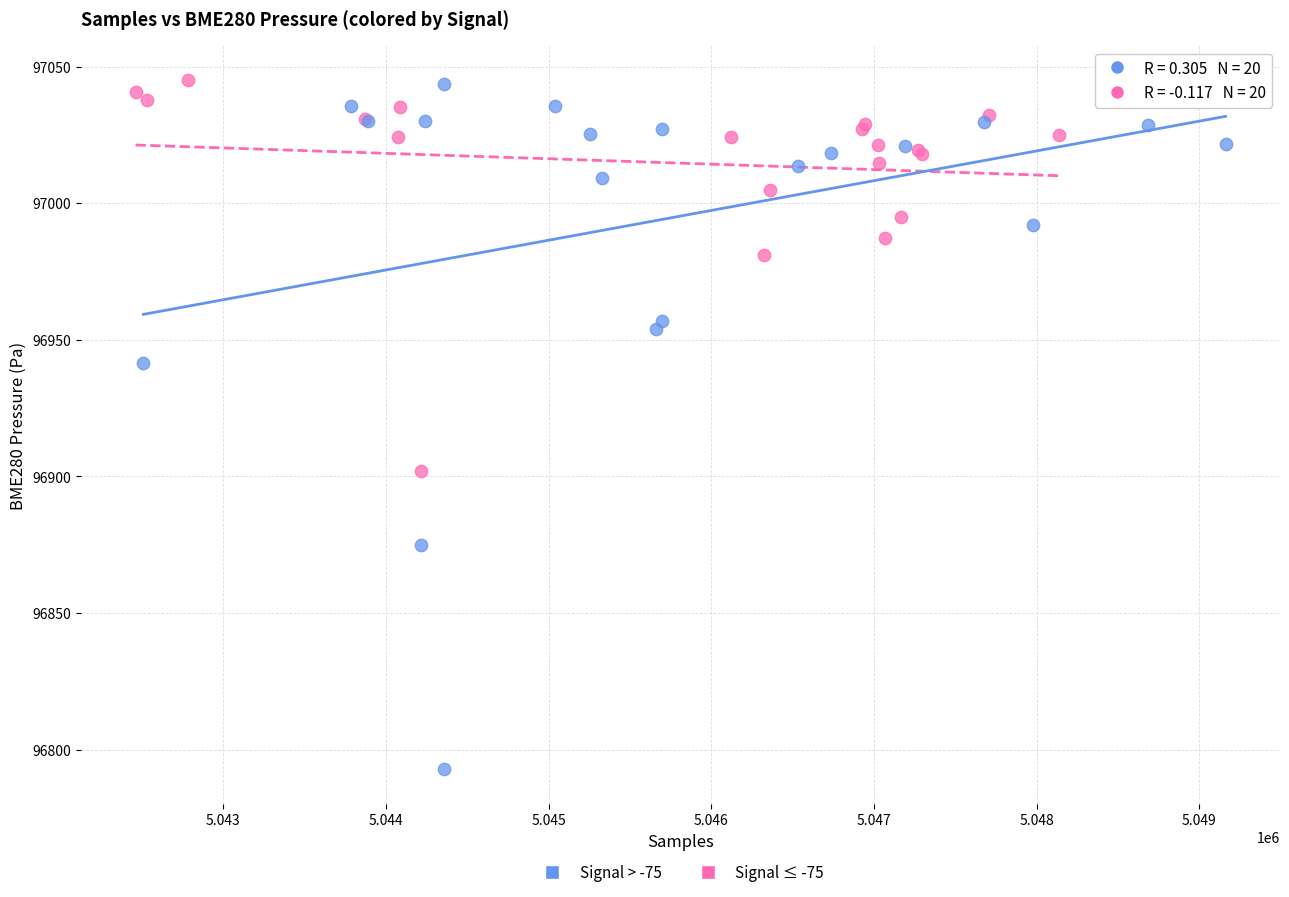

Which series has the widest spread of Y values?

Signal > -75